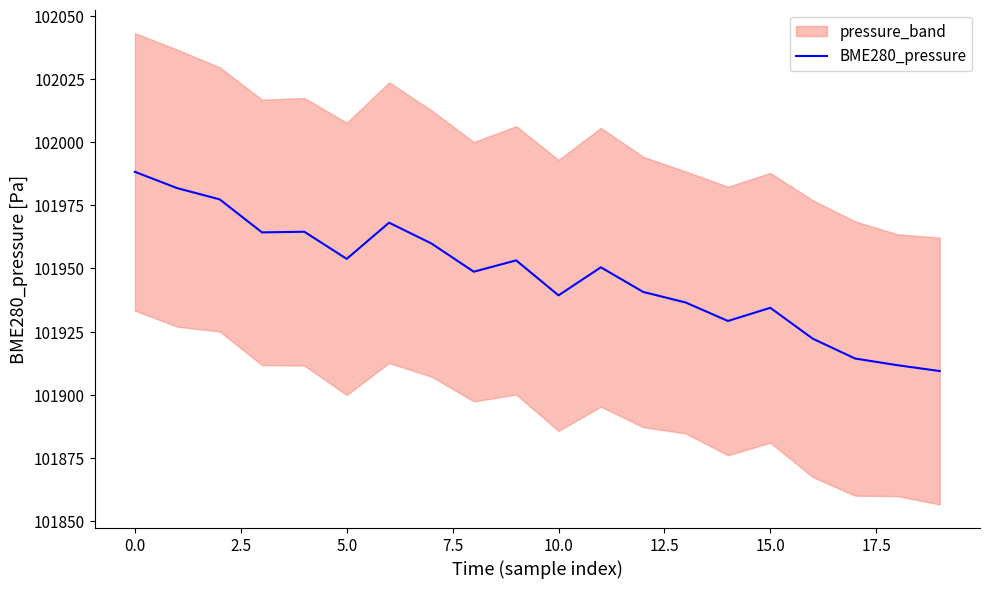

The value of BME280_pressure at 15.0 is 148182.0. True or false?

False